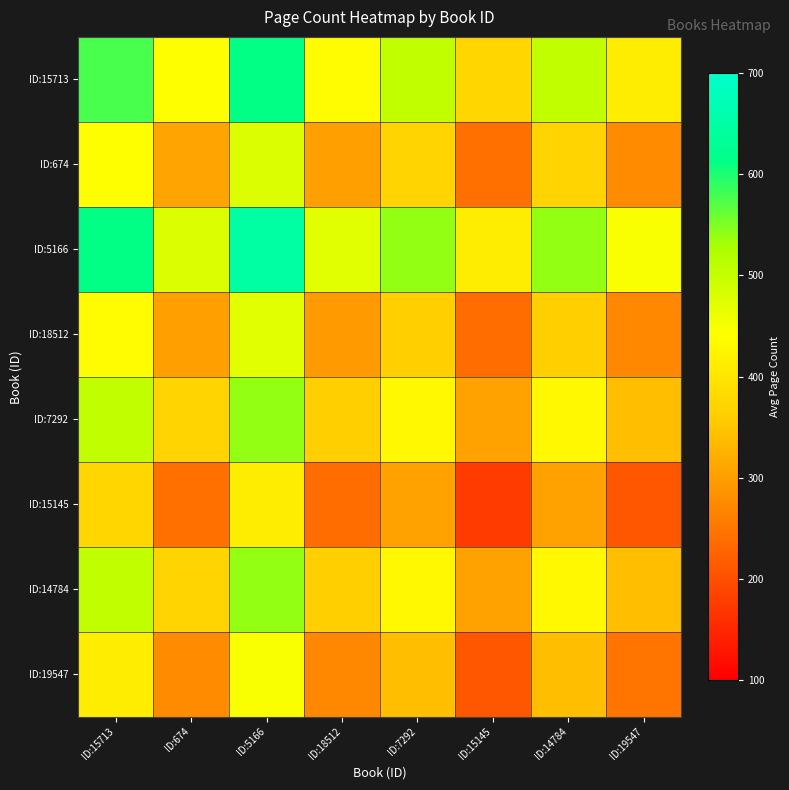

Which label corresponds to the smallest value in the chart?

ID:15145